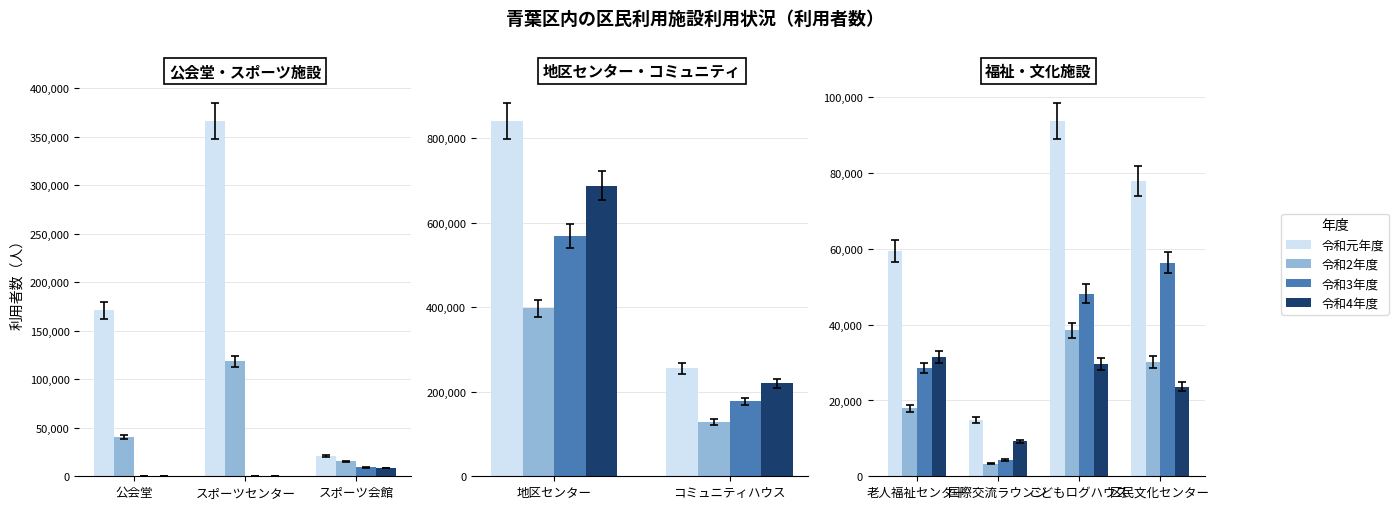

Between 国際交流ラウンジ and 区民文化センター, which series saw the biggest shift?

令和元年度